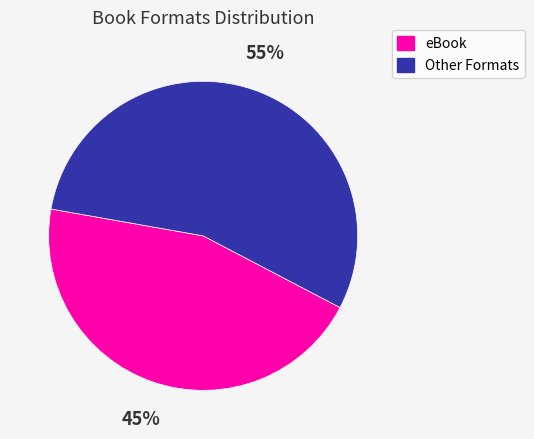

Rank the categories by value from lowest to highest.

eBook, Other Formats